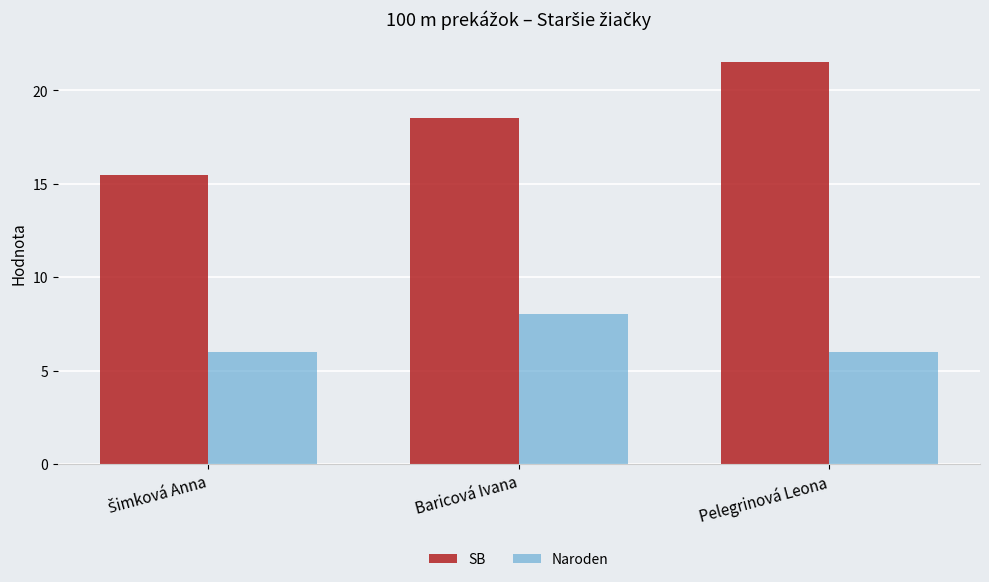

Which series has the largest total across all categories?

SB